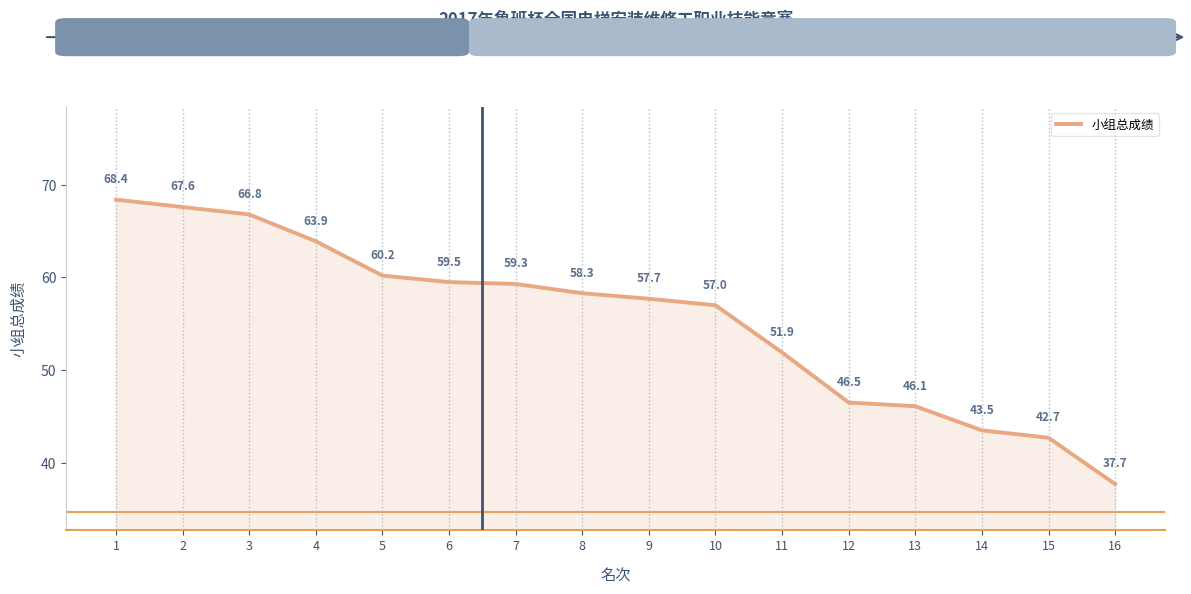

List the labels in order of value, largest first.

1, 2, 3, 4, 5, 6, 7, 8, 9, 10, 11, 12, 13, 14, 15, 16